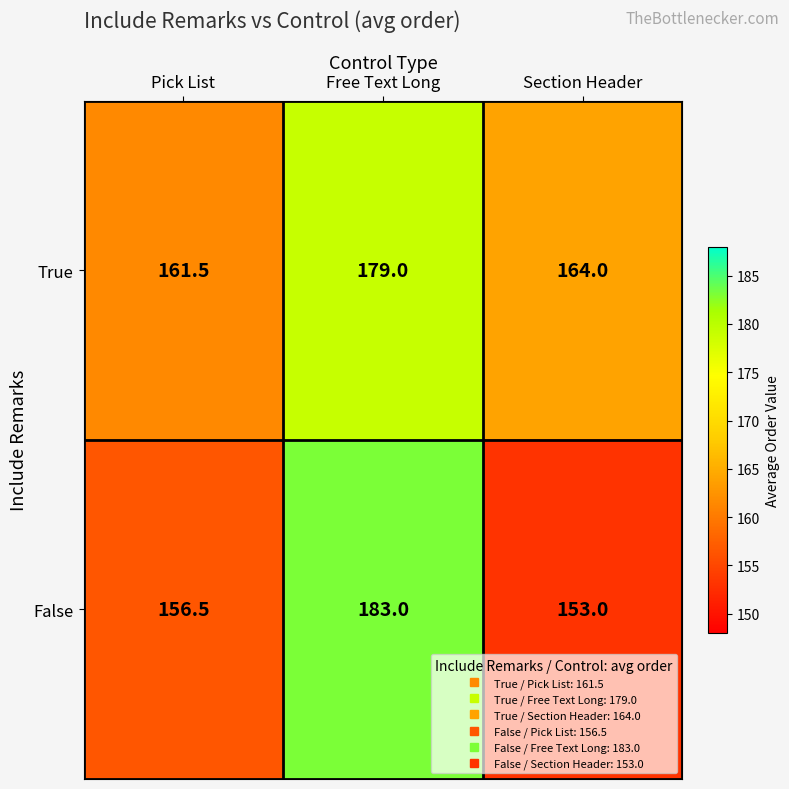

The True series shows 179.0 at Free Text Long. True or false?

True